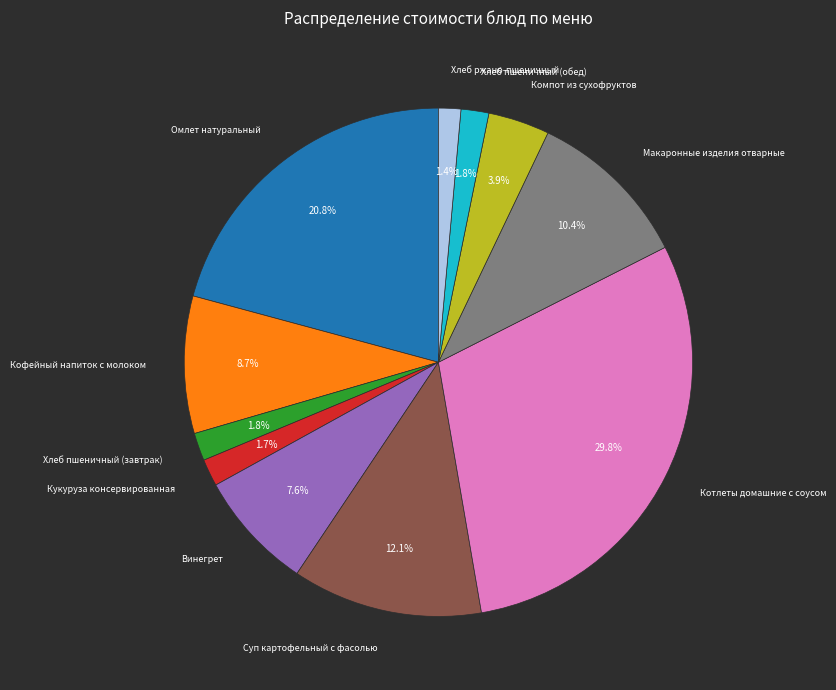

How many slices are in this pie chart?

11